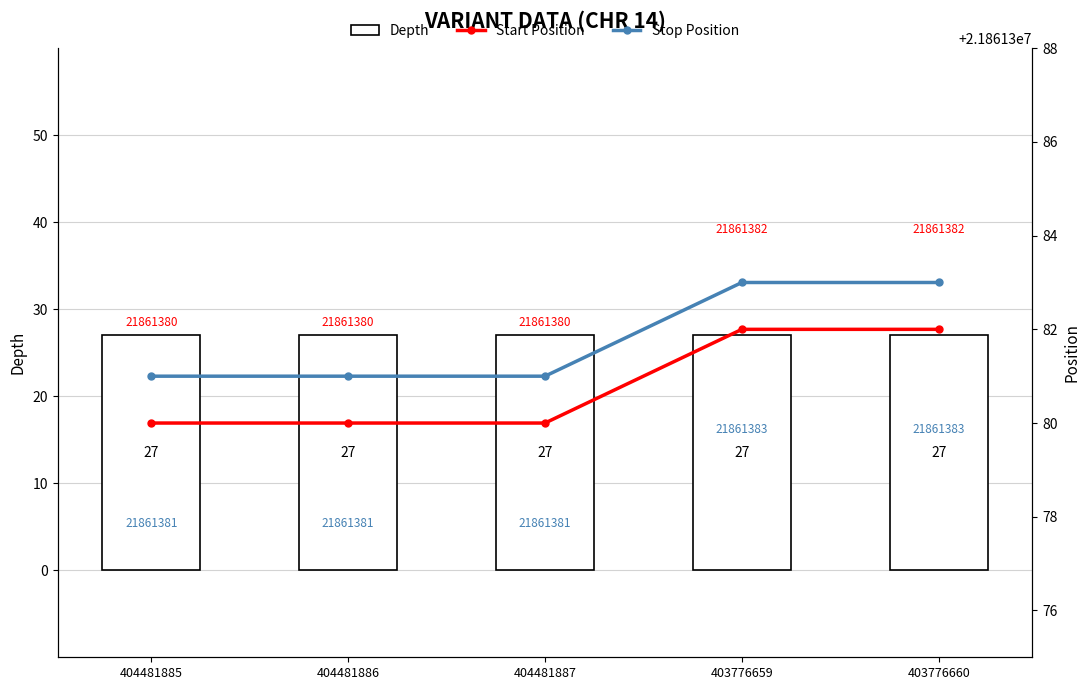

Which series has the largest range (max minus min)?

Start Position